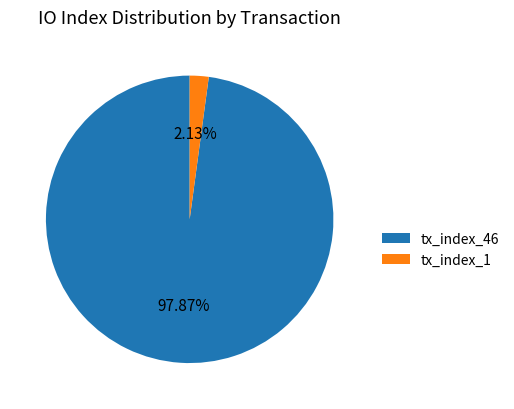

To the nearest percent, what is the difference between the largest and smallest slice percentages?

96%